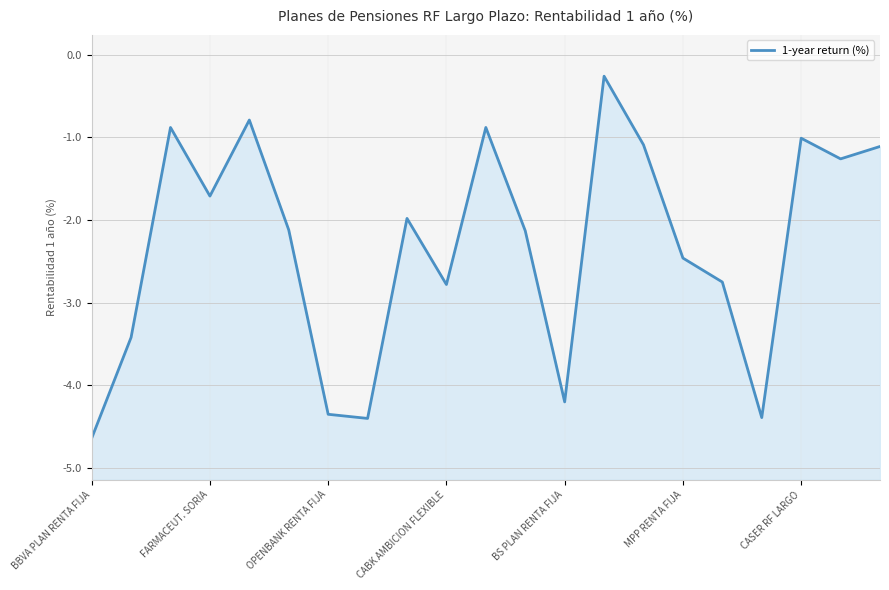

Does the chart have visible grid lines?

Yes